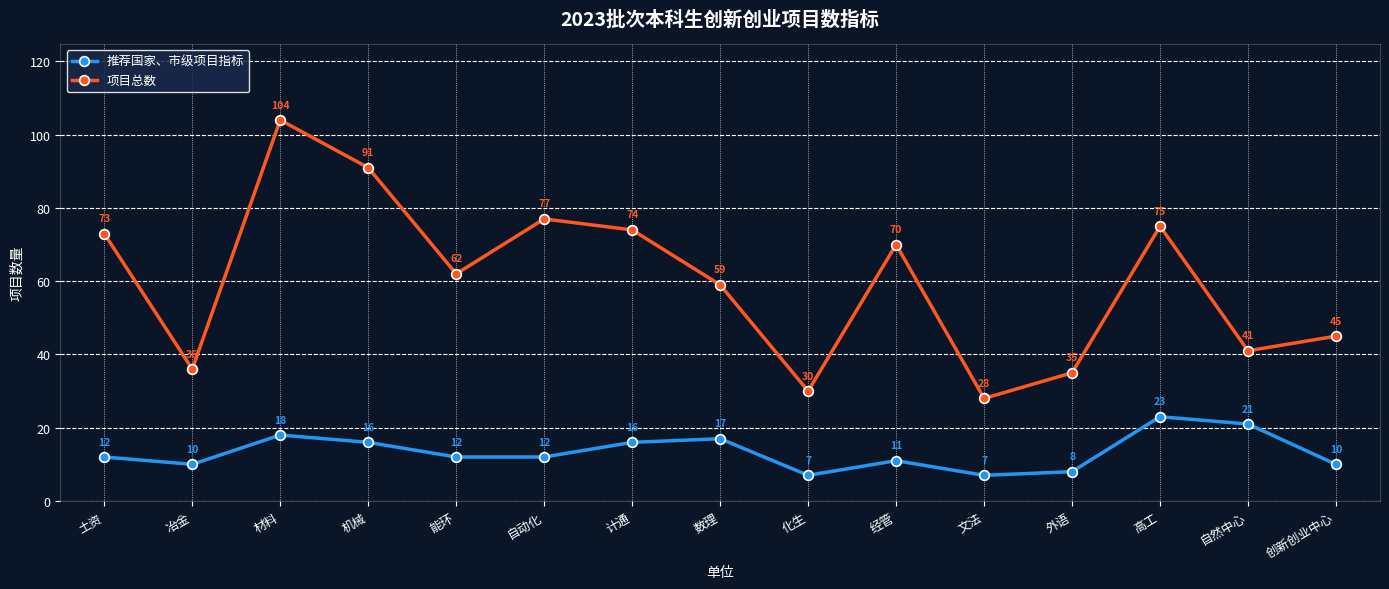

How many values in the 项目总数 series are below 62?

7